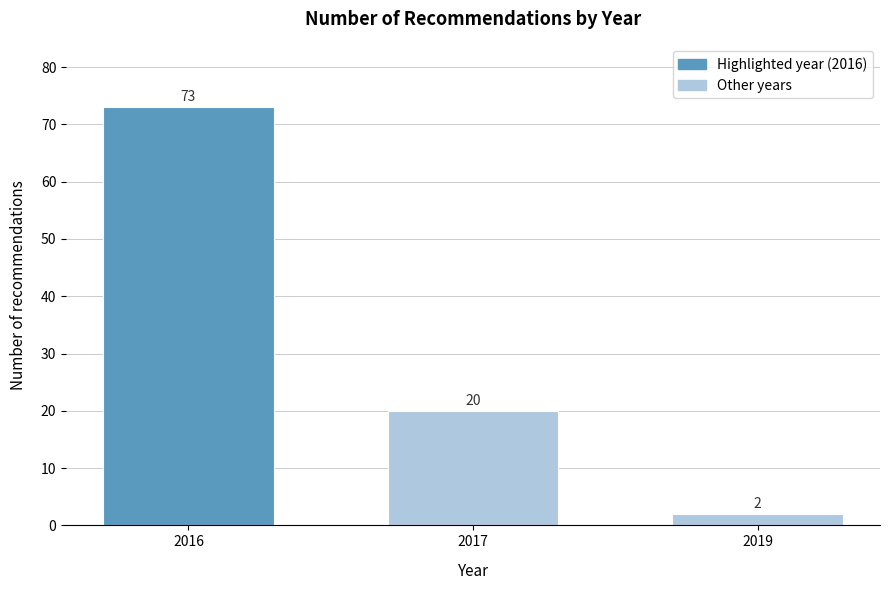

Reading left to right, list all the values displayed in this chart.

2016=73	2017=20	2019=2